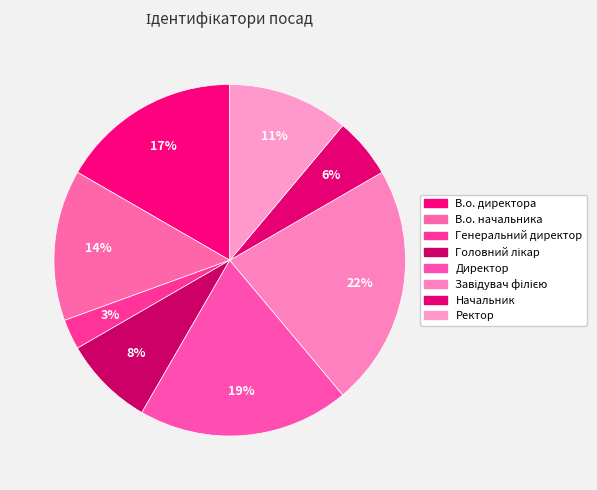

How many segments does this pie chart have?

8